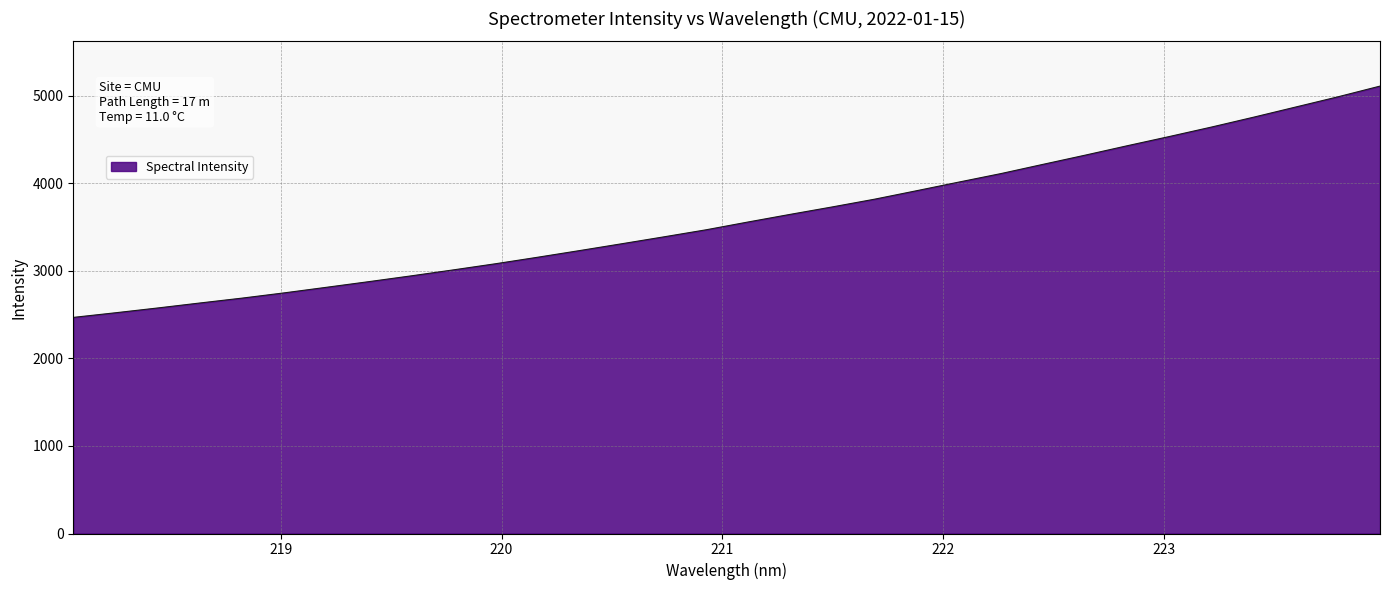

How many categories are shown in the chart?

32